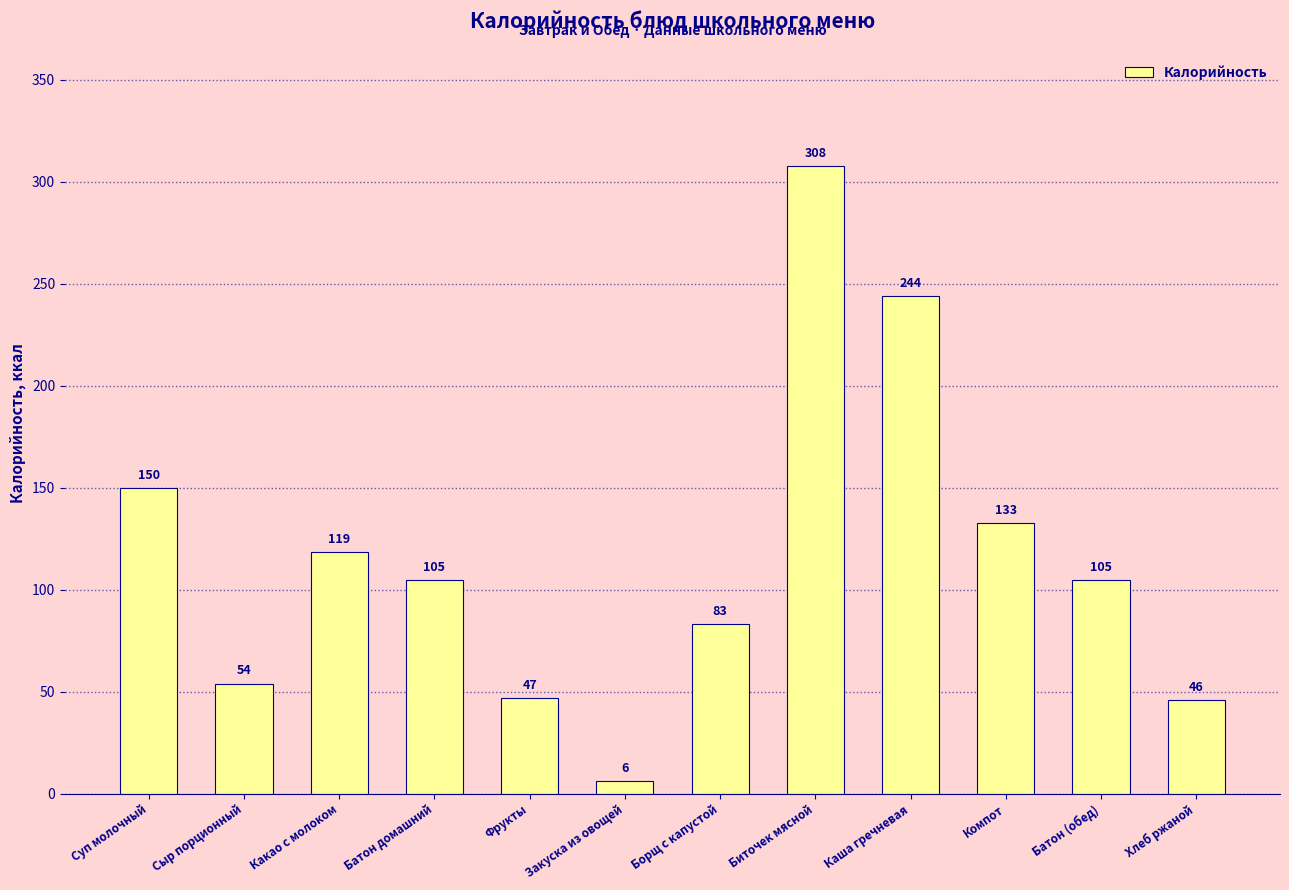

The value at Биточек мясной is 551.3. True or false?

False